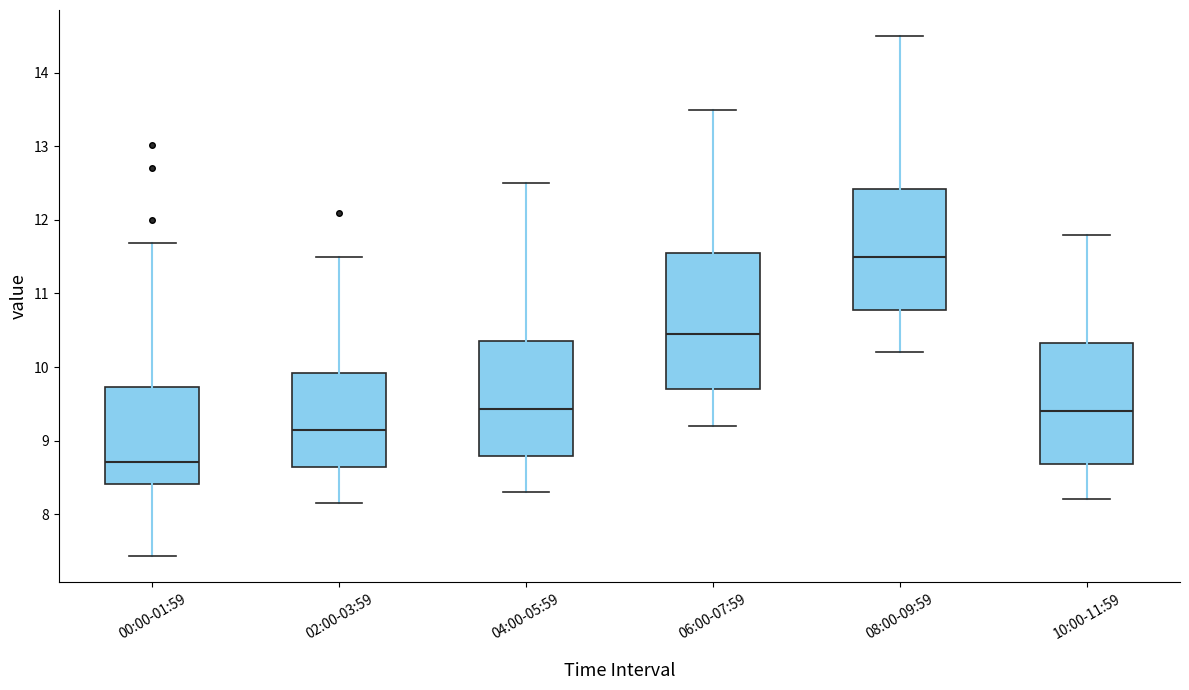

Reading left to right, transcribe this box plot: for each box, give where its median line is, the range the box spans, and where its two whiskers end, as read against the y-axis. The values are not printed on the chart, so give them approximately, as read against the axis.

00:00-01:59: median 8.7, box 8.4 to 9.7, whiskers 7.4 to 11.7
02:00-03:59: median 9.1, box 8.6 to 9.9, whiskers 8.2 to 11.5
04:00-05:59: median 9.4, box 8.8 to 10.4, whiskers 8.3 to 12.5
06:00-07:59: median 10.5, box 9.7 to 11.6, whiskers 9.2 to 13.5
08:00-09:59: median 11.5, box 10.8 to 12.4, whiskers 10.2 to 14.5
10:00-11:59: median 9.4, box 8.7 to 10.3, whiskers 8.2 to 11.8